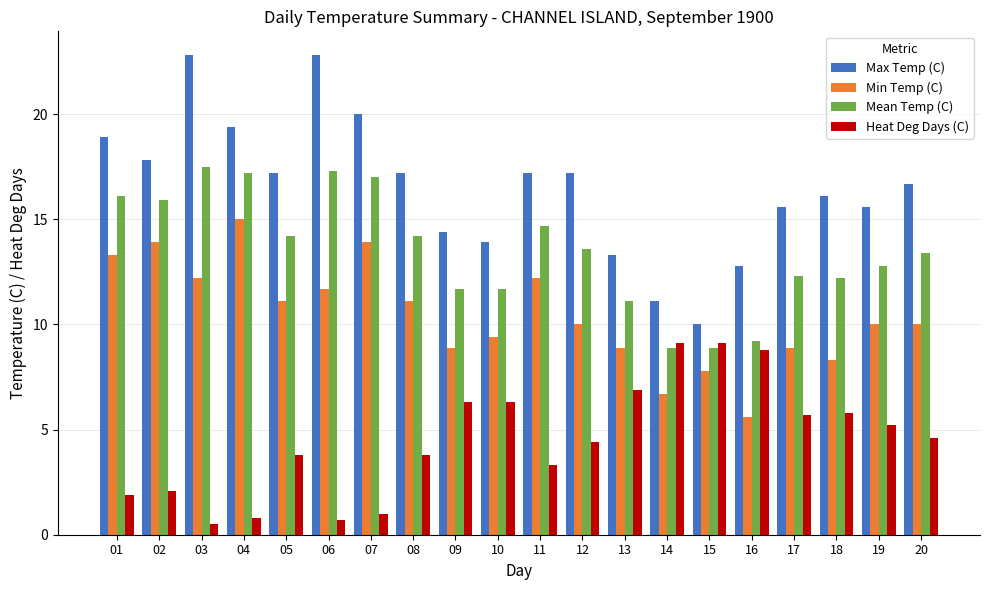

What is the difference between the Heat Deg Days (C) values at 03 and 19?

4.7